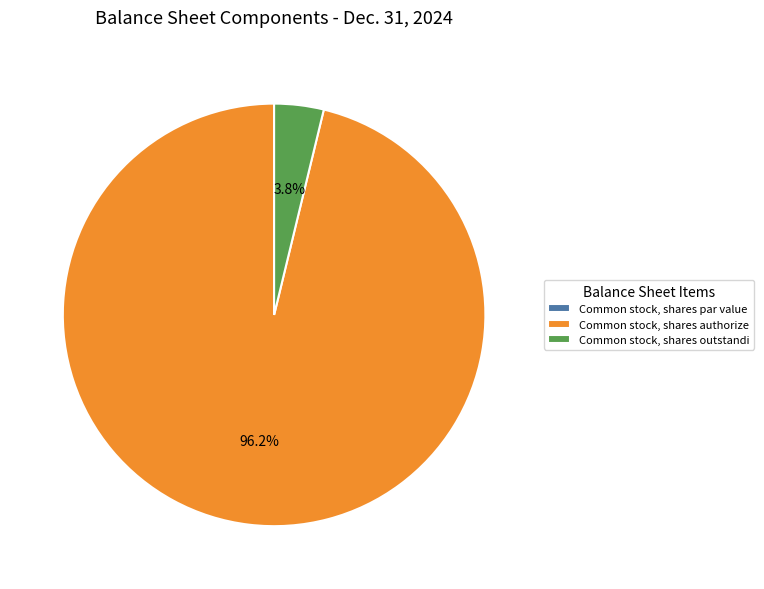

Which has a higher value, Common stock, shares authorize or Common stock, shares outstandi?

Common stock, shares authorize